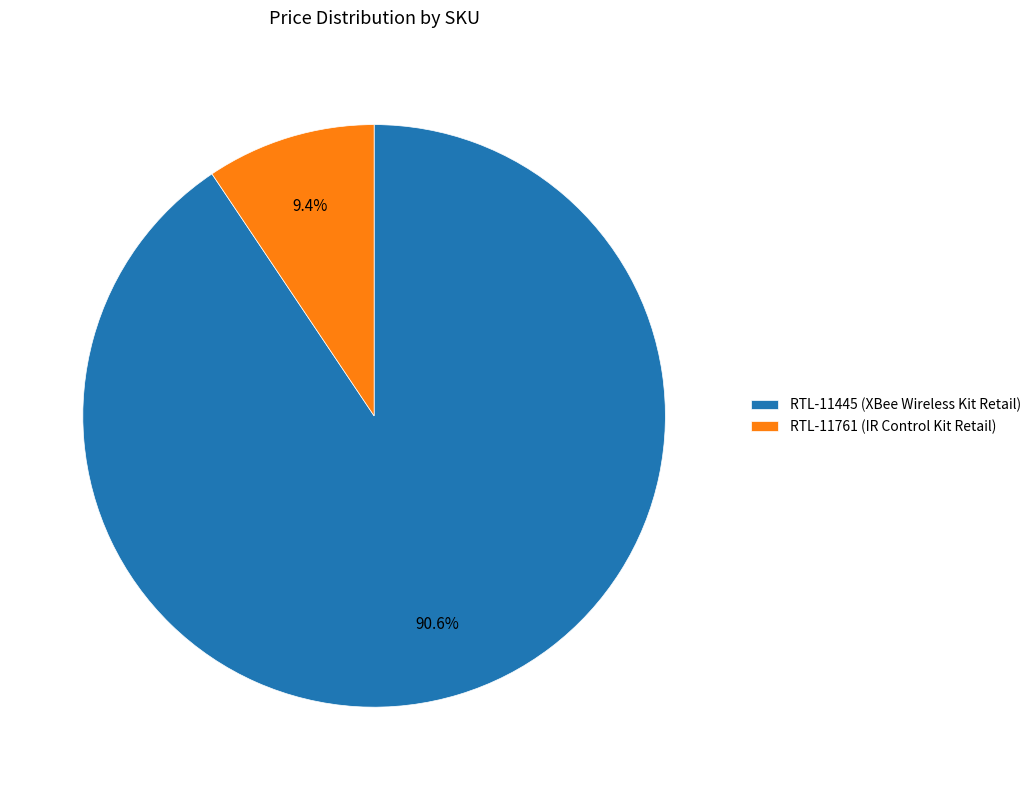

To the nearest percent, what is the combined percentage of RTL-11761 (IR Control Kit Retail) and RTL-11445 (XBee Wireless Kit Retail)?

100%